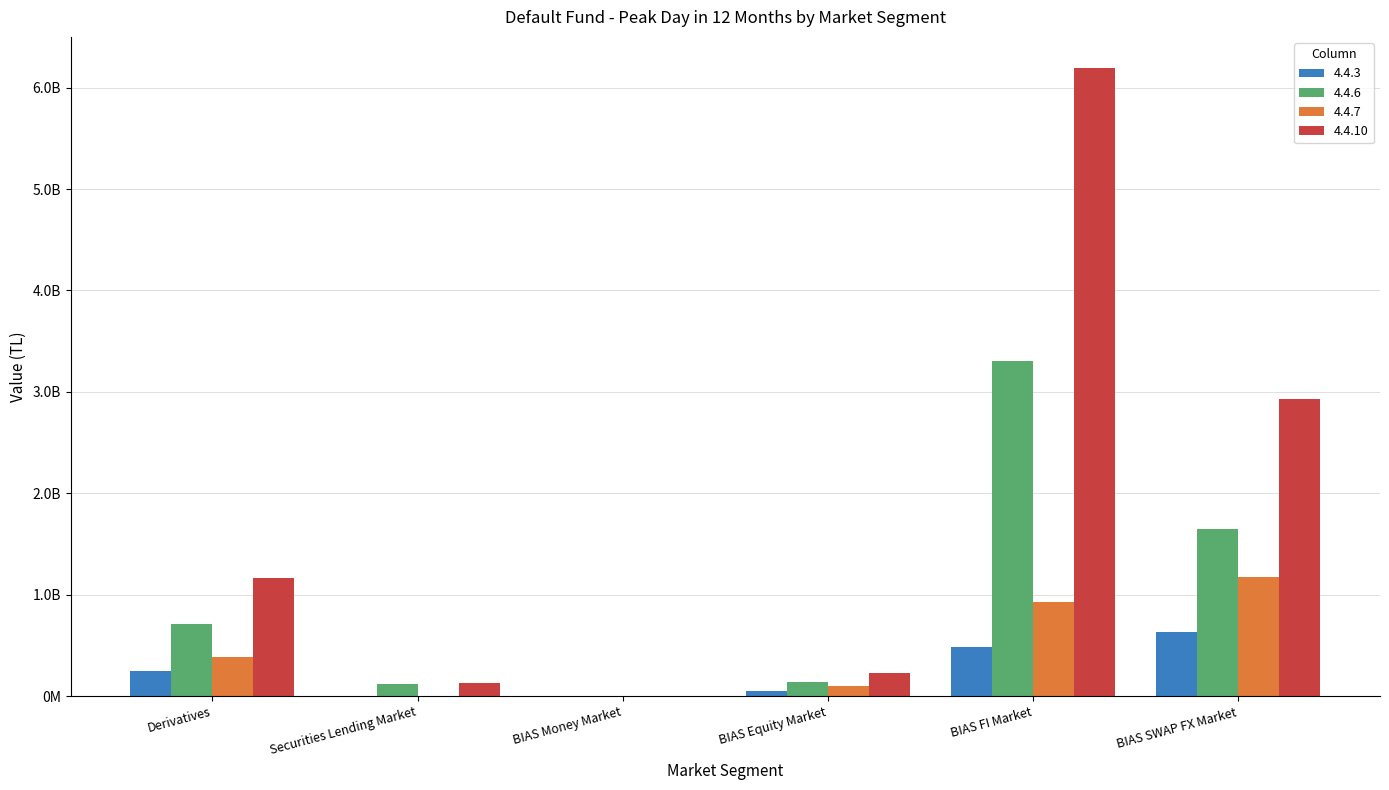

What are all the series names shown in the legend?

4.4.3, 4.4.6, 4.4.7, 4.4.10